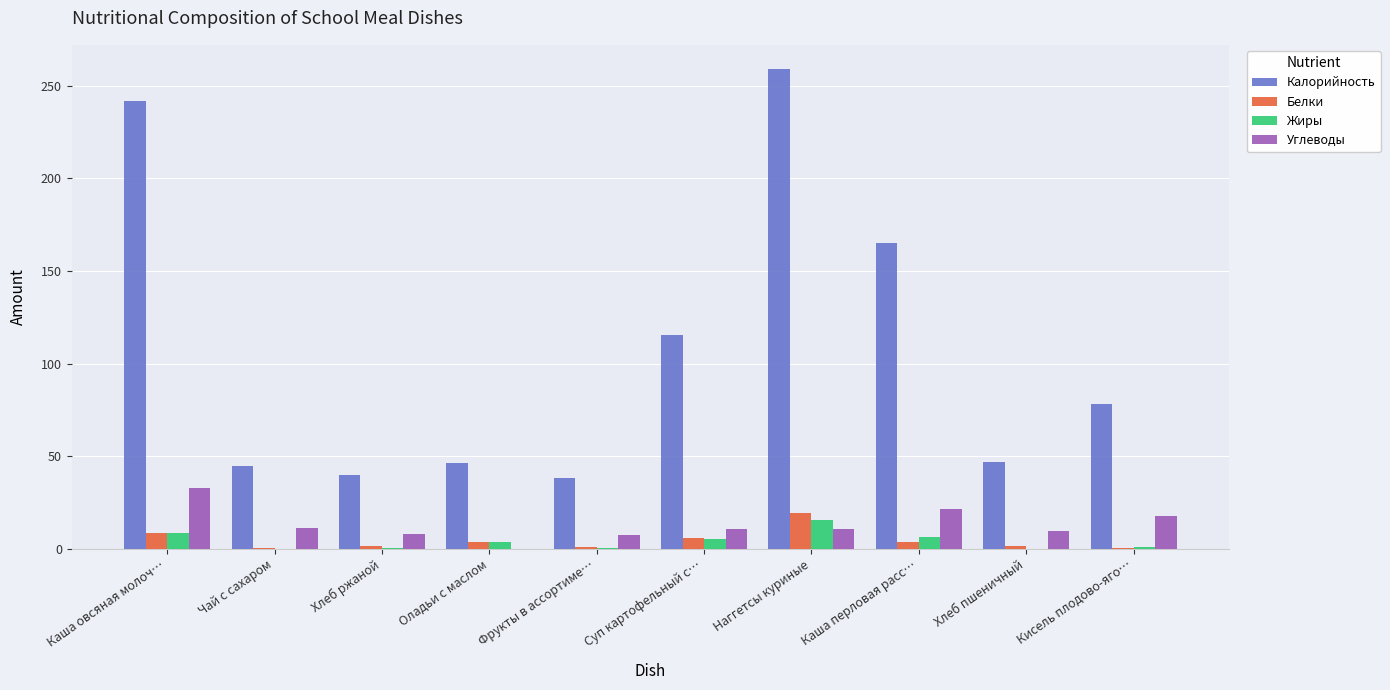

Is it true that Калорийность equals 39.6 at Хлеб ржаной?

True